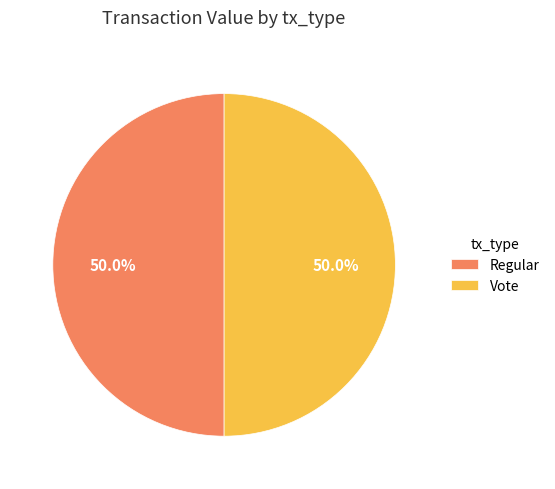

How much of the chart is everything except Regular?

50.0%